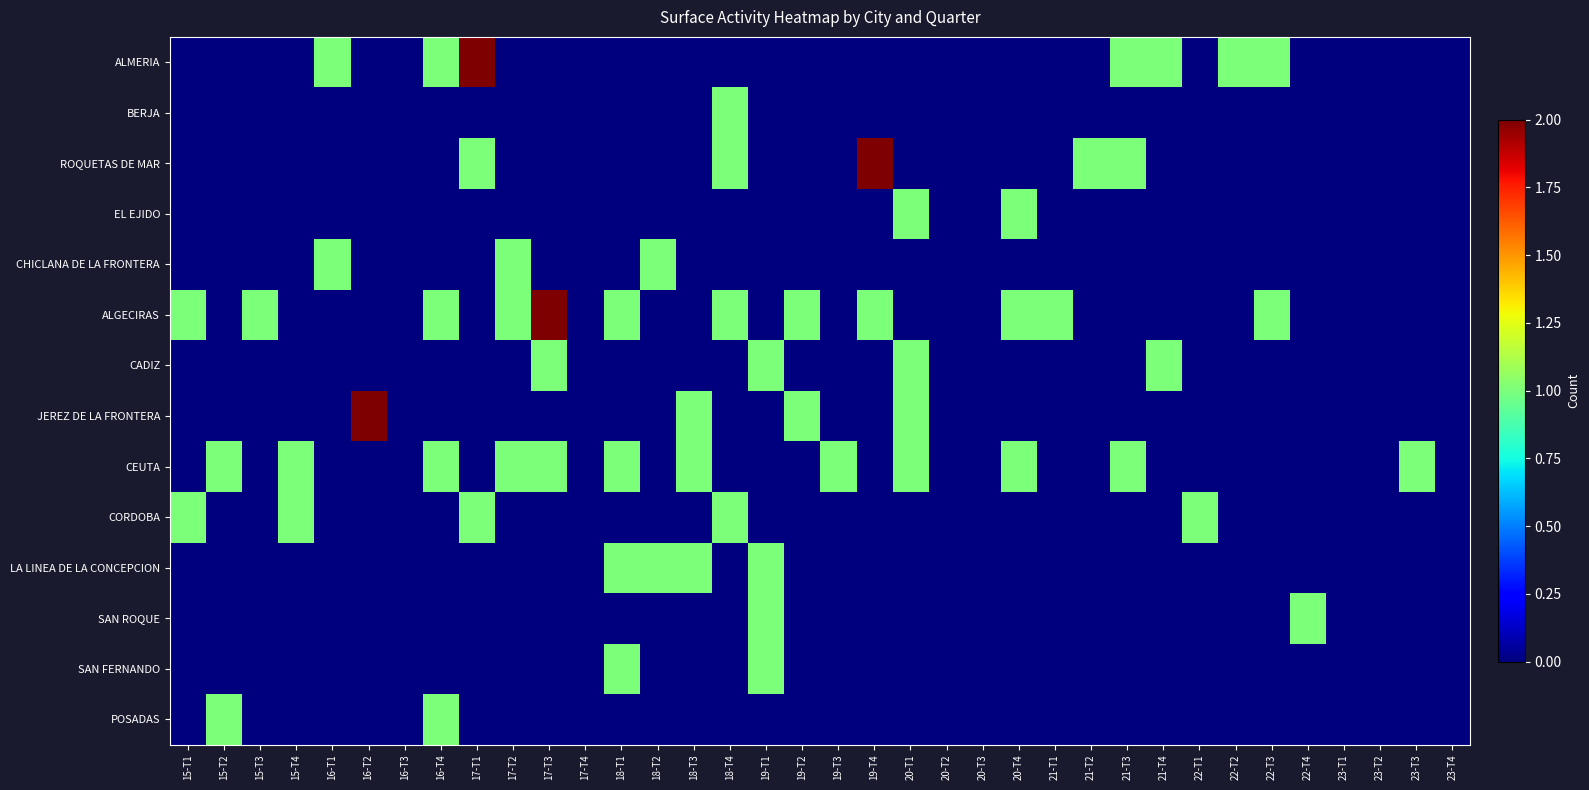

Which series has the largest total across all categories?

ALGECIRAS